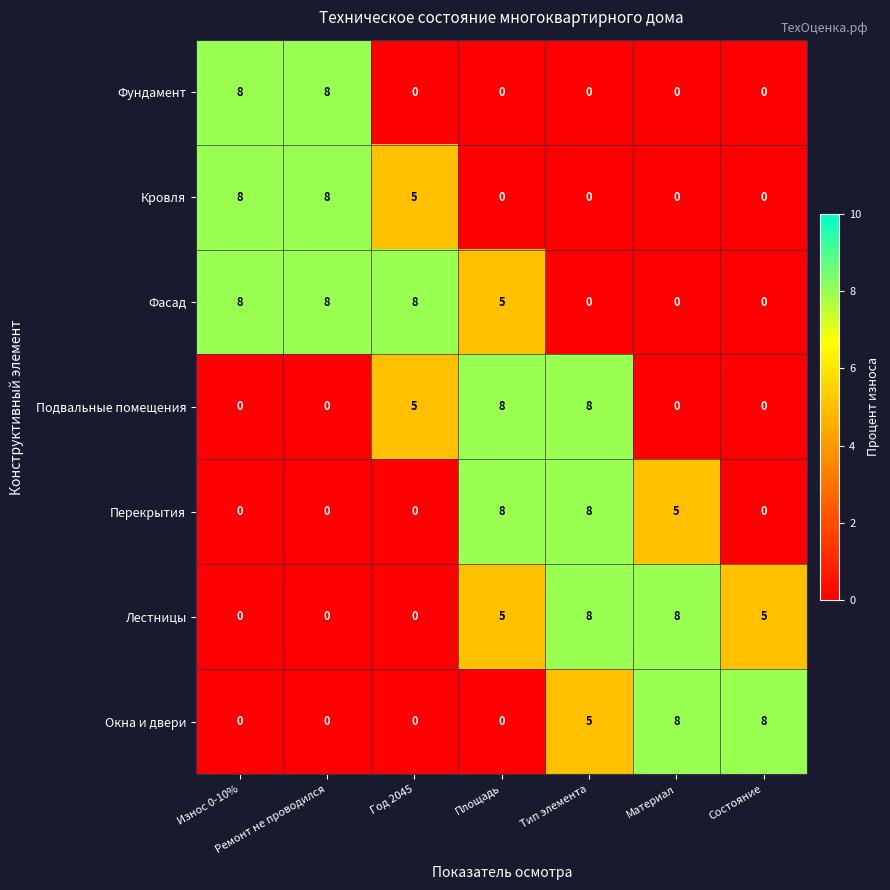

The Фундамент series shows 5 at Ремонт не проводился. True or false?

False